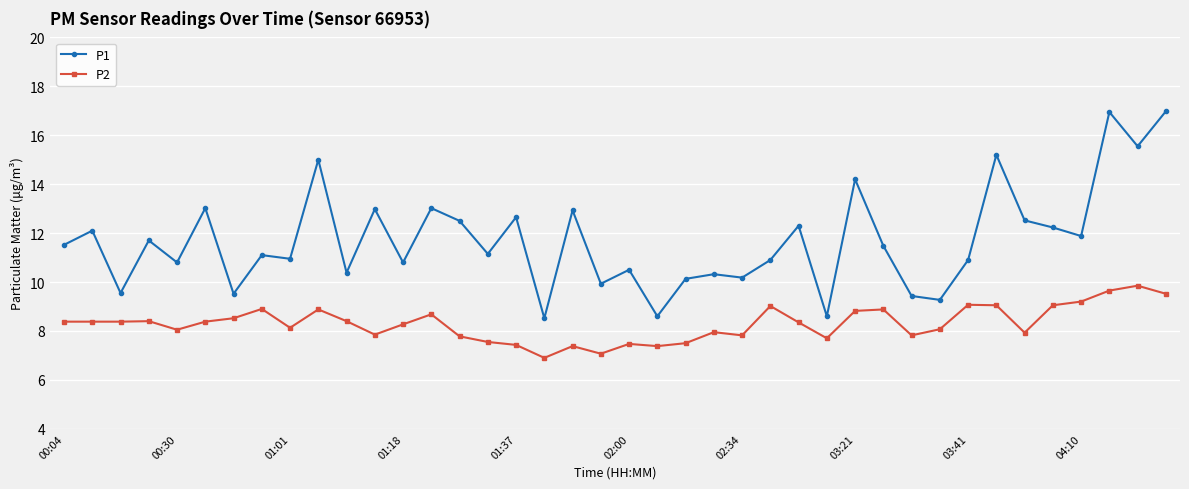

What is the value of the P1 point at the 1st from the left?

11.5